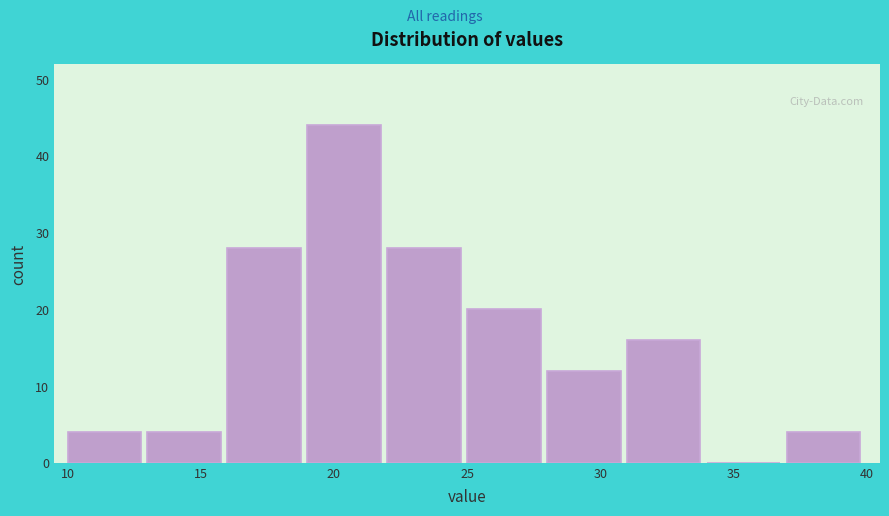

Reading left to right, transcribe this chart: for each bar, give the range it covers on the x-axis and its height. The values are not printed on the chart, so give them approximately, as read against the axis.

10 to 13: 4
13 to 16: 4
16 to 19: 28
19 to 22: 44
22 to 25: 28
25 to 28: 20
28 to 31: 12
31 to 34: 16
34 to 37: 0
37 to 40: 4